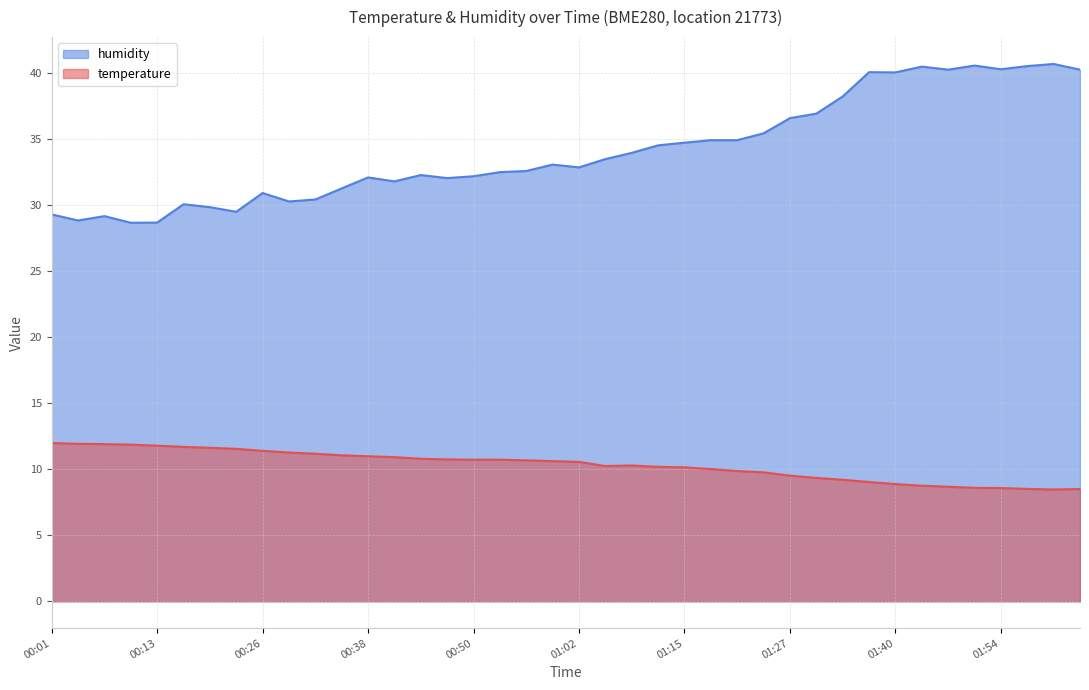

Which series has the largest total across all categories?

humidity